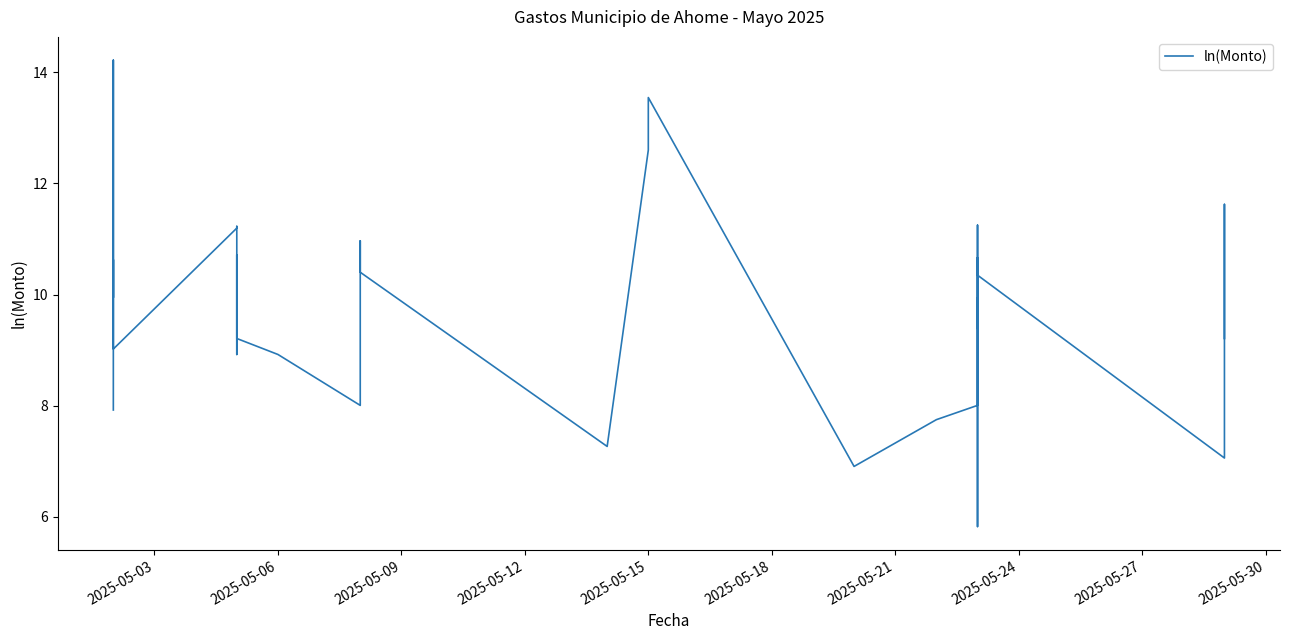

What is the average value?

9.7